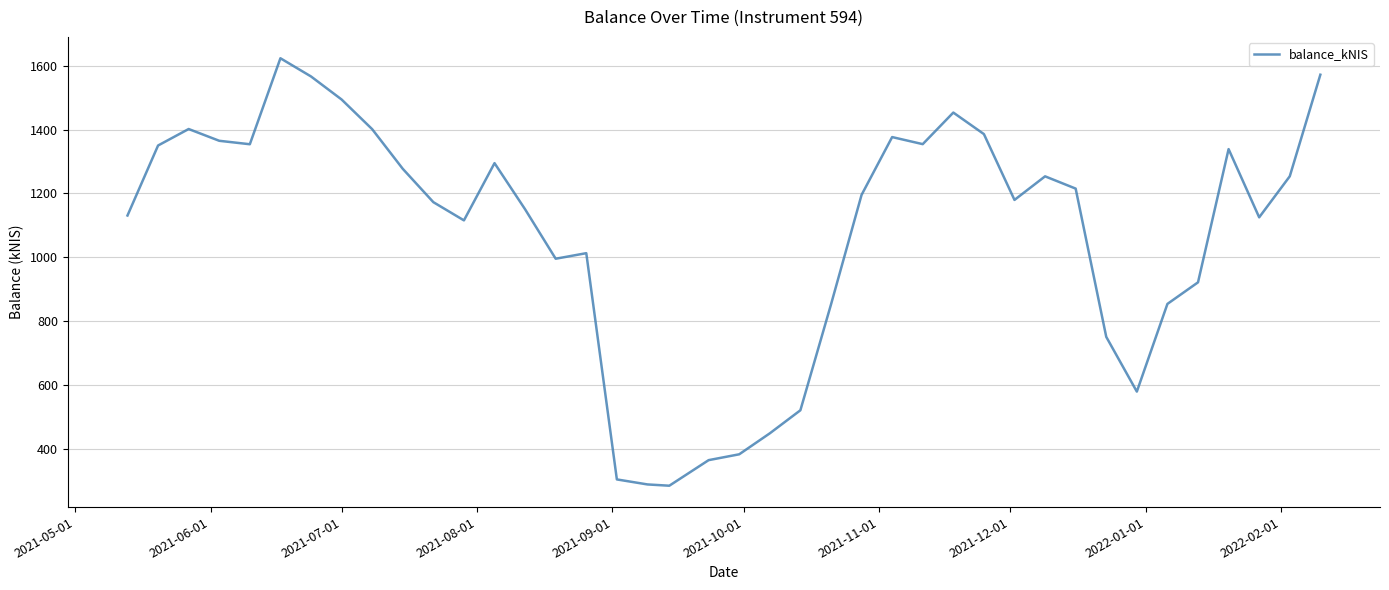

What is the difference between the maximum and minimum values?

1338.6